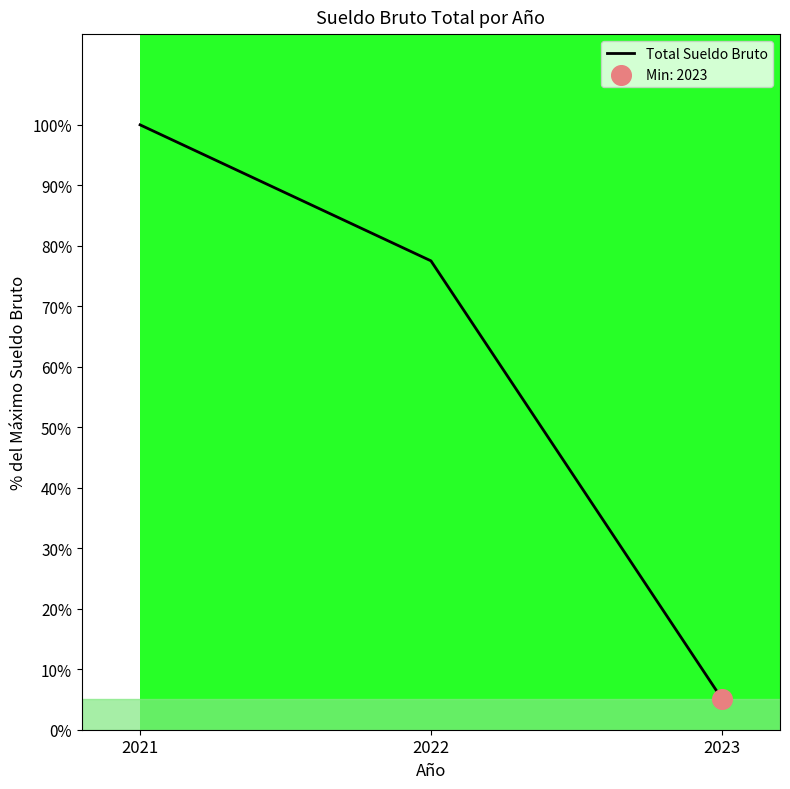

Which has a higher value, 2021 or 2023?

2021